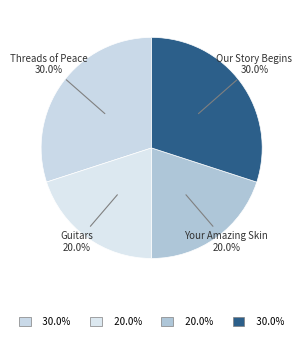

To the nearest percent, what is the average slice percentage?

25%